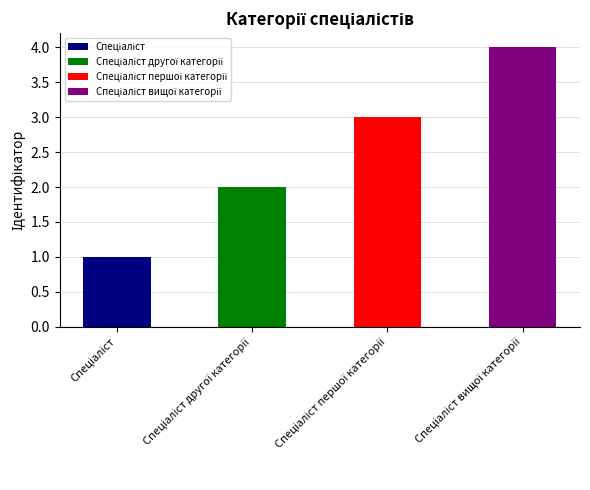

Count the number of categories in the chart.

4